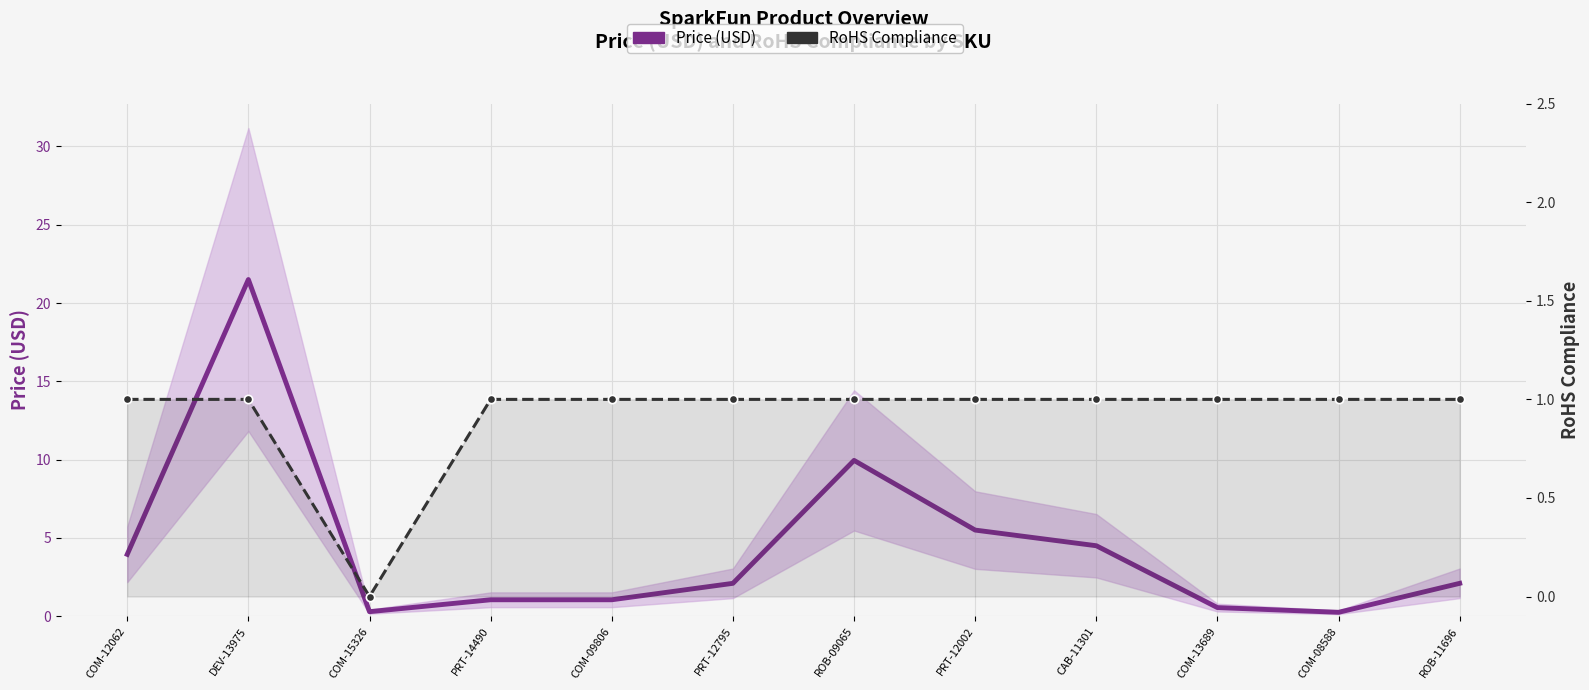

In Price (USD), how many points are higher than both neighbors (excluding endpoints)?

2